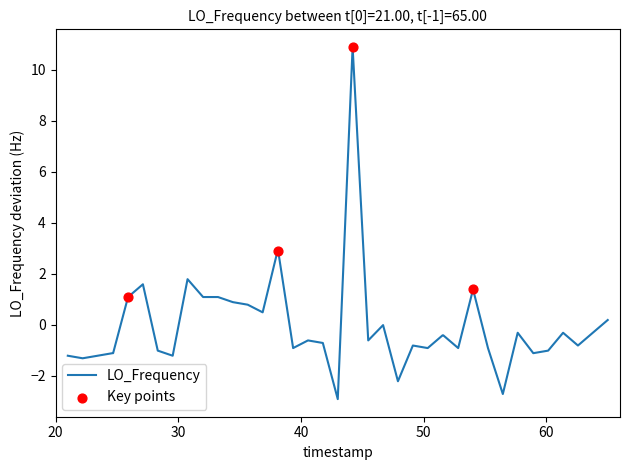

What is the minimum value shown in the chart?

-2.9